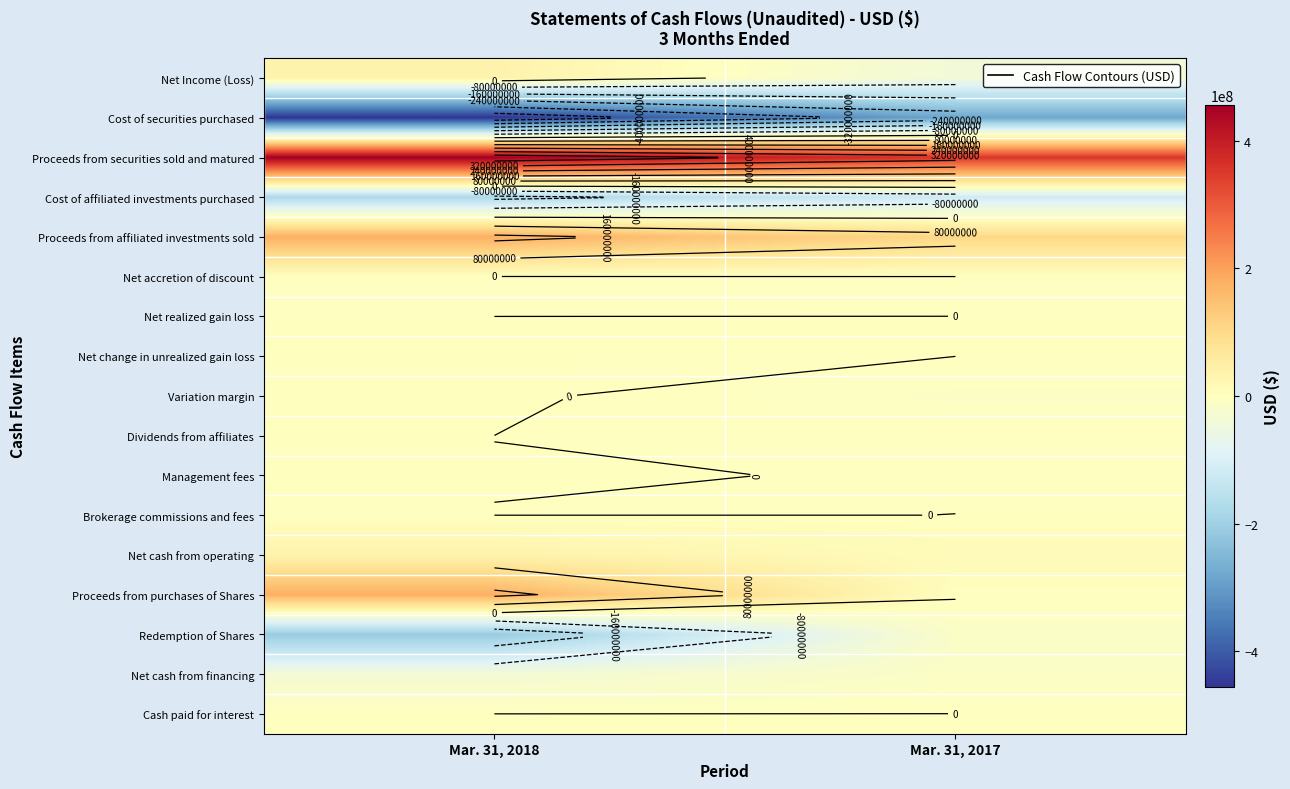

True or false: Cash paid for interest has a value of 62215 at Mar. 31, 2017.

False